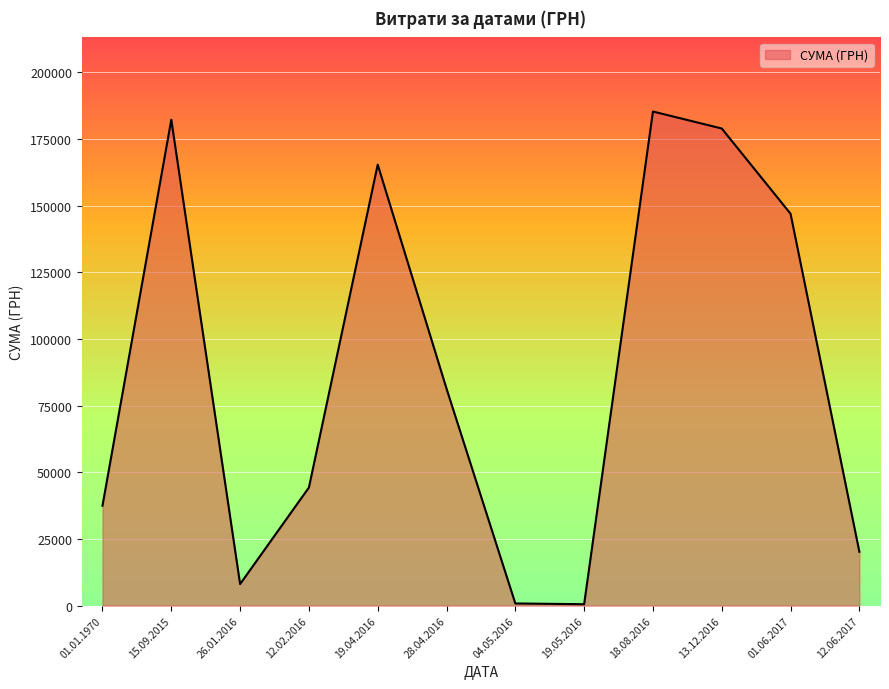

Where is the data nearest to the value 92939?

28.04.2016